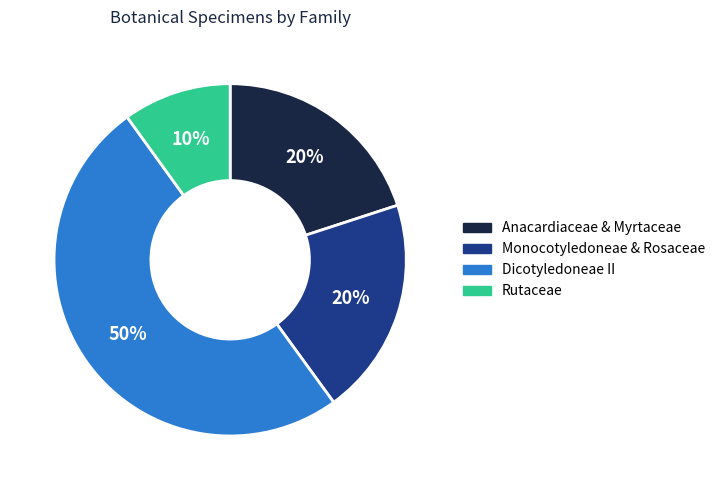

Does Monocotyledoneae & Rosaceae account for over 50% of the chart?

No